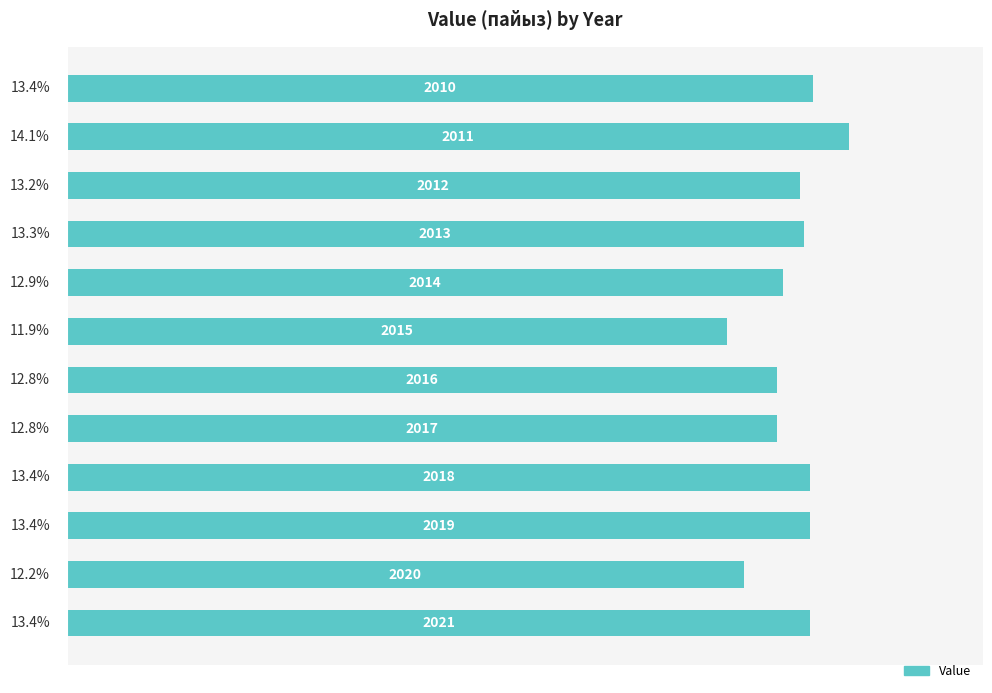

How many data points are less than 13?

5